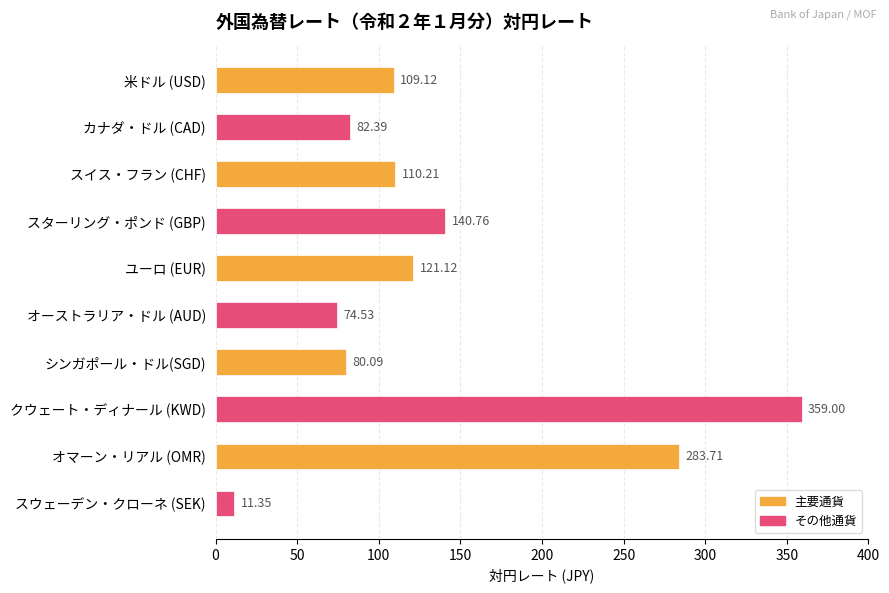

Which has a higher value, ユーロ (EUR) or オーストラリア・ドル (AUD)?

ユーロ (EUR)